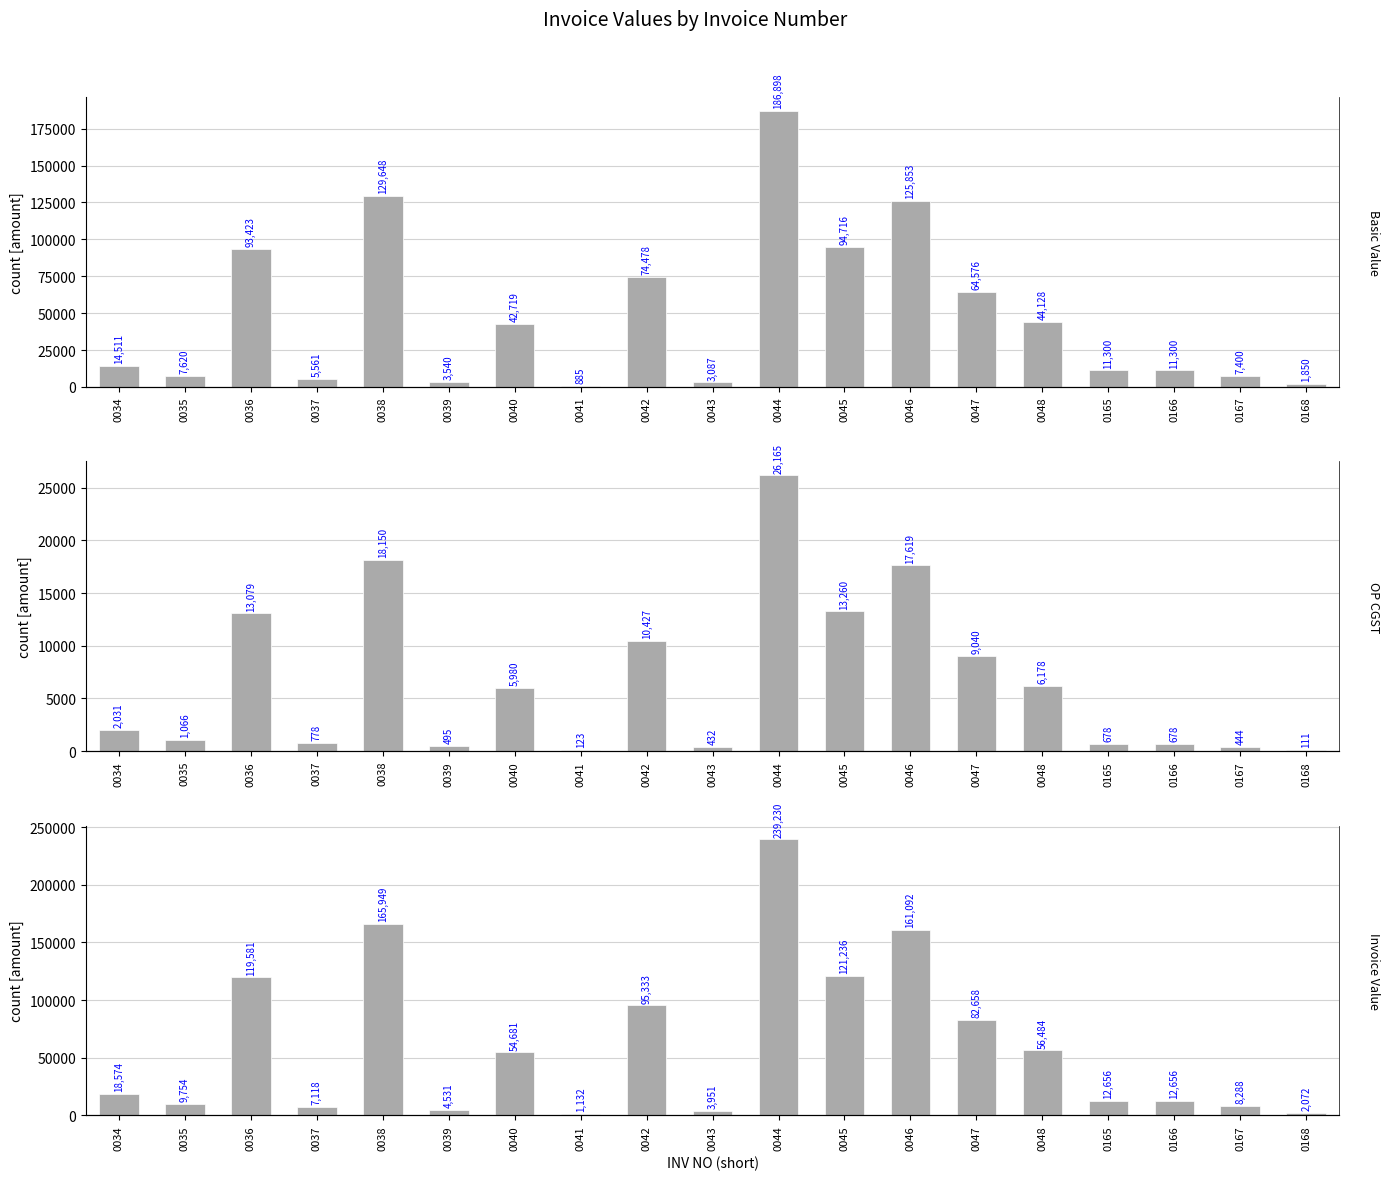

How many data points in INV VAL are above 18574?

10